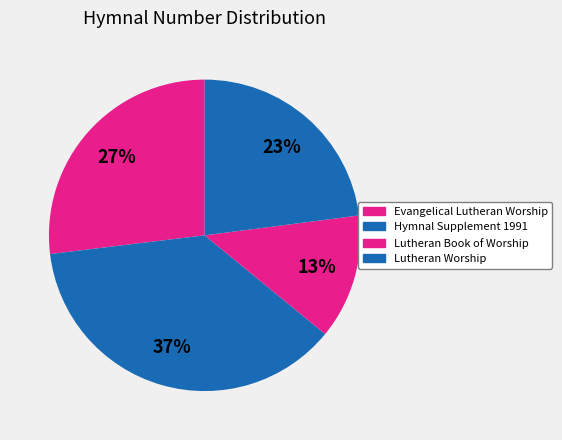

How many segments does this pie chart have?

4